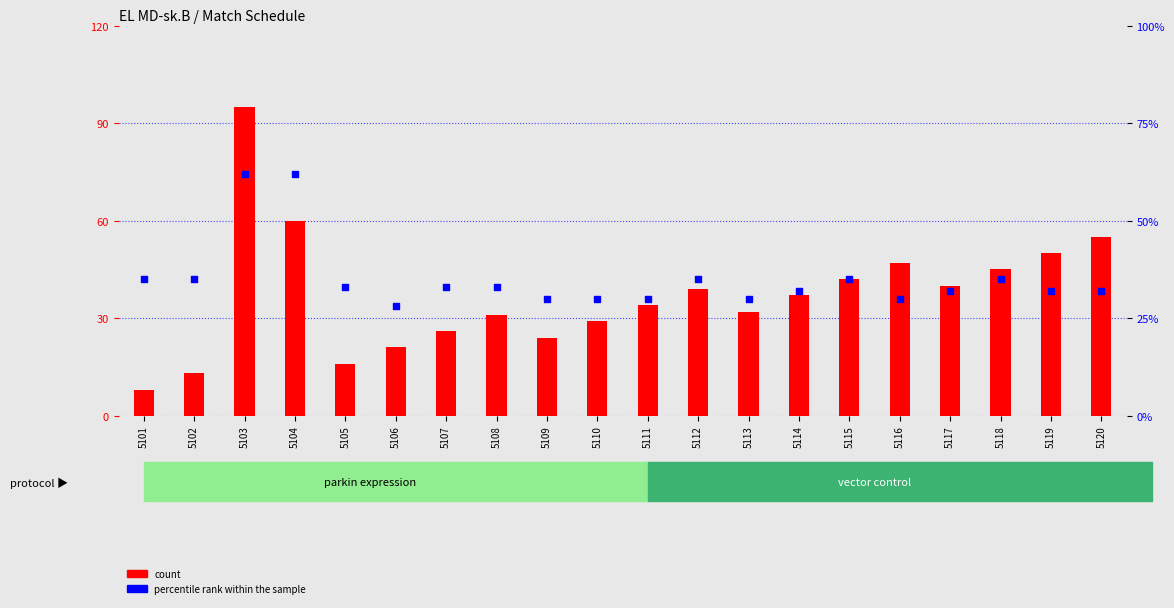

Which series reaches the maximum Y coordinate?

count